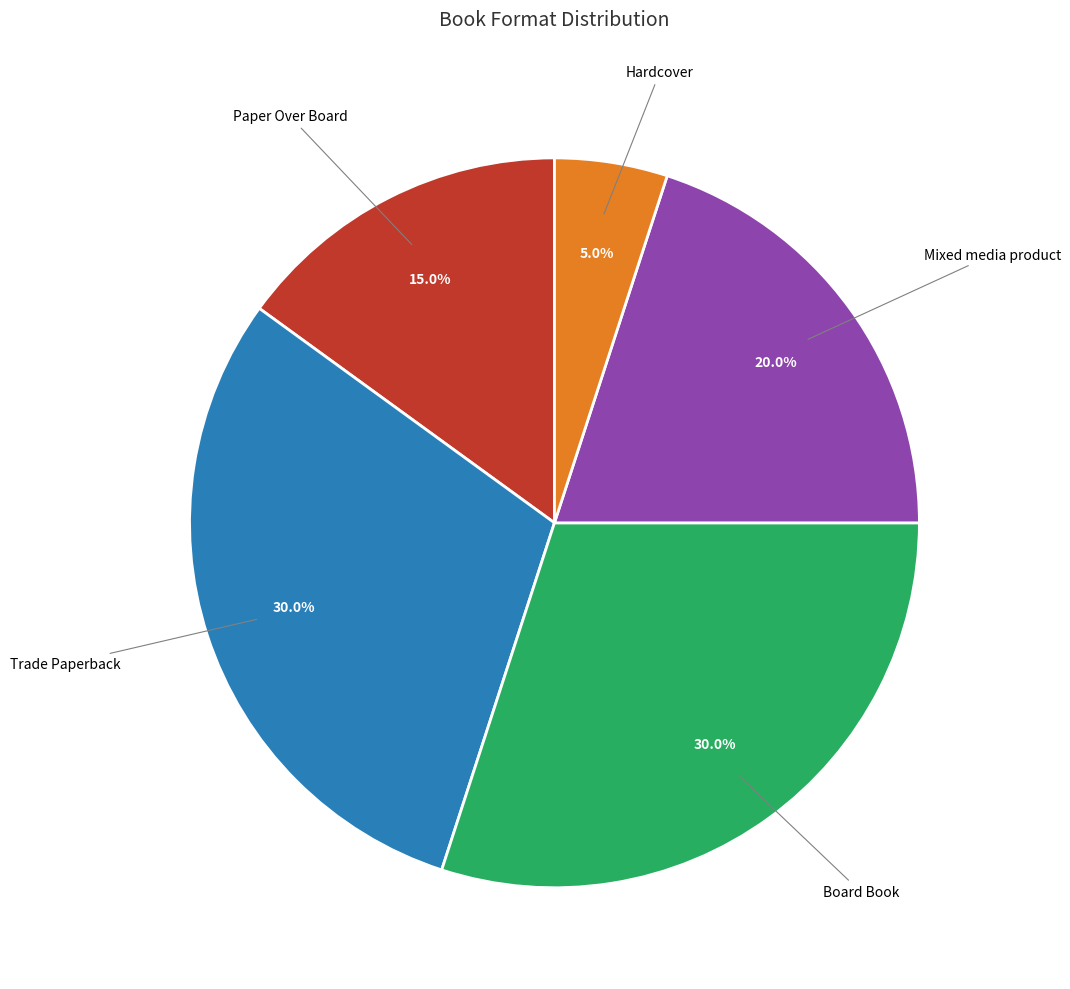

Is there any slice that represents more than half of the pie?

No